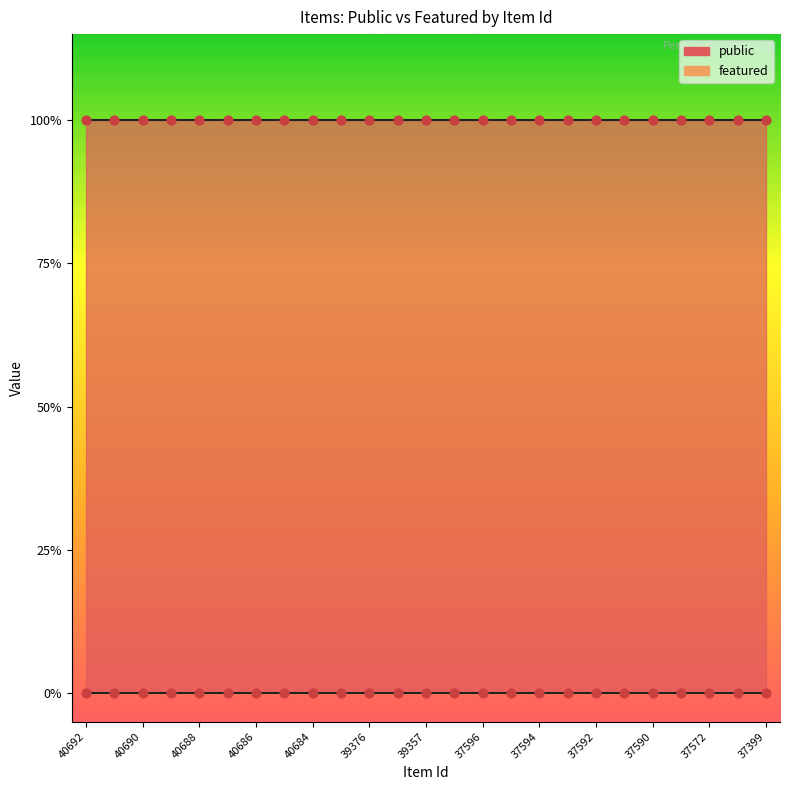

Which series reaches the maximum Y coordinate?

public